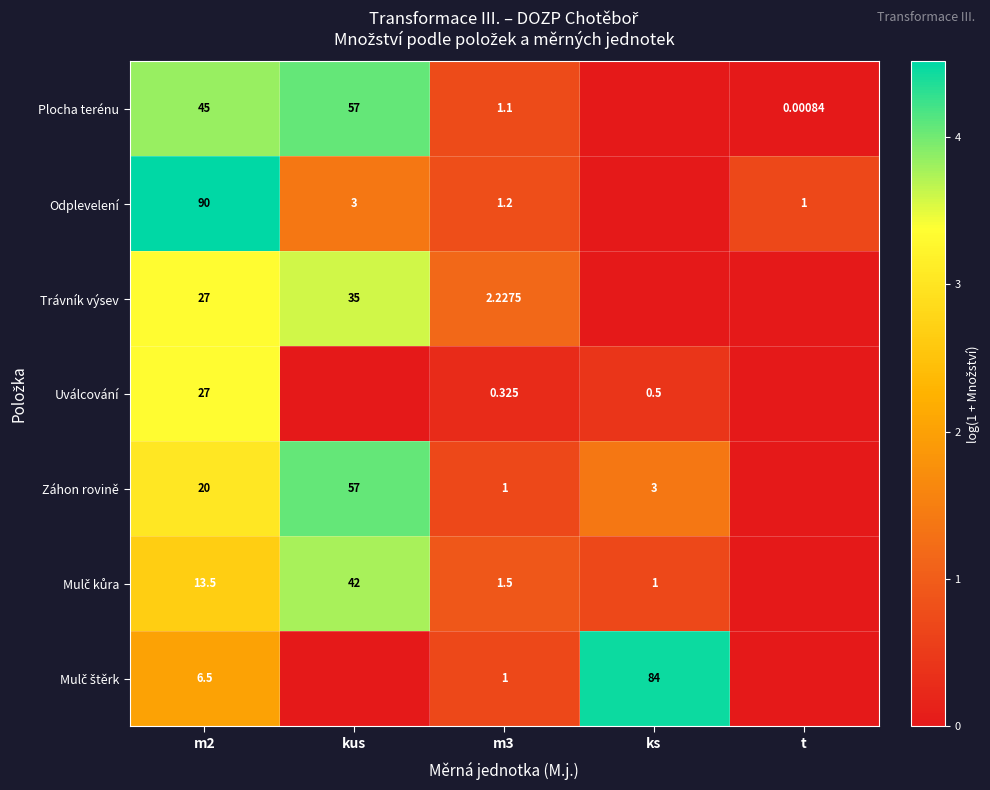

At how many categories does at least one series exceed 3?

3